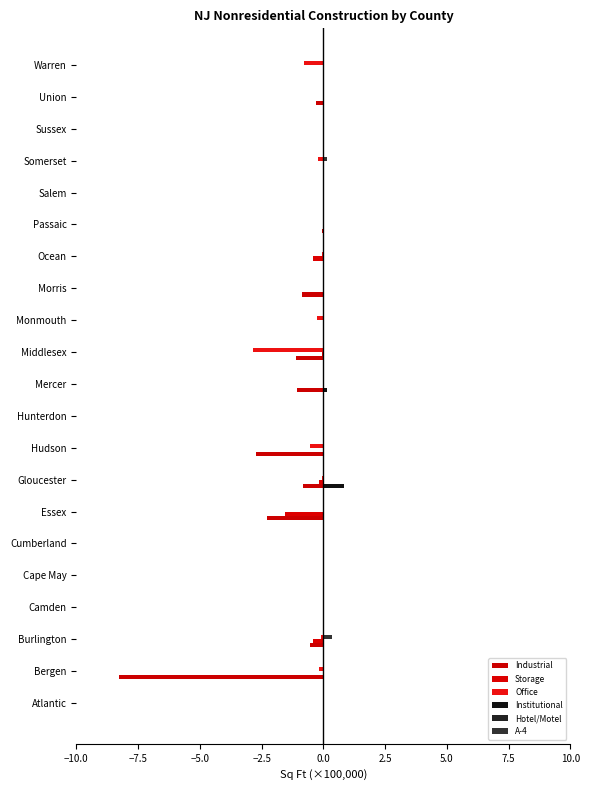

Count the number of categories in the chart.

21